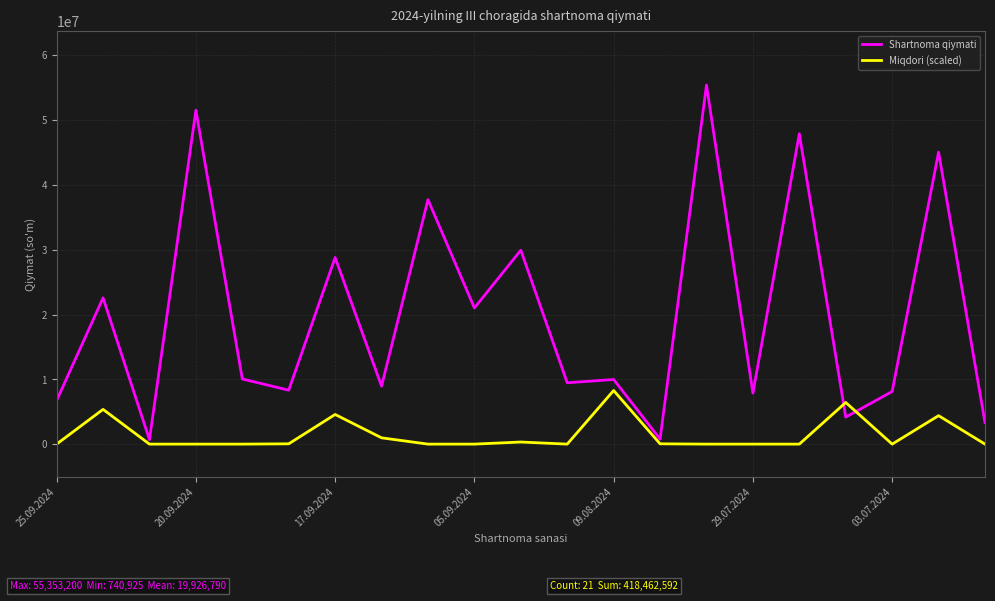

Which series has the largest range (max minus min)?

Shartnoma qiymati